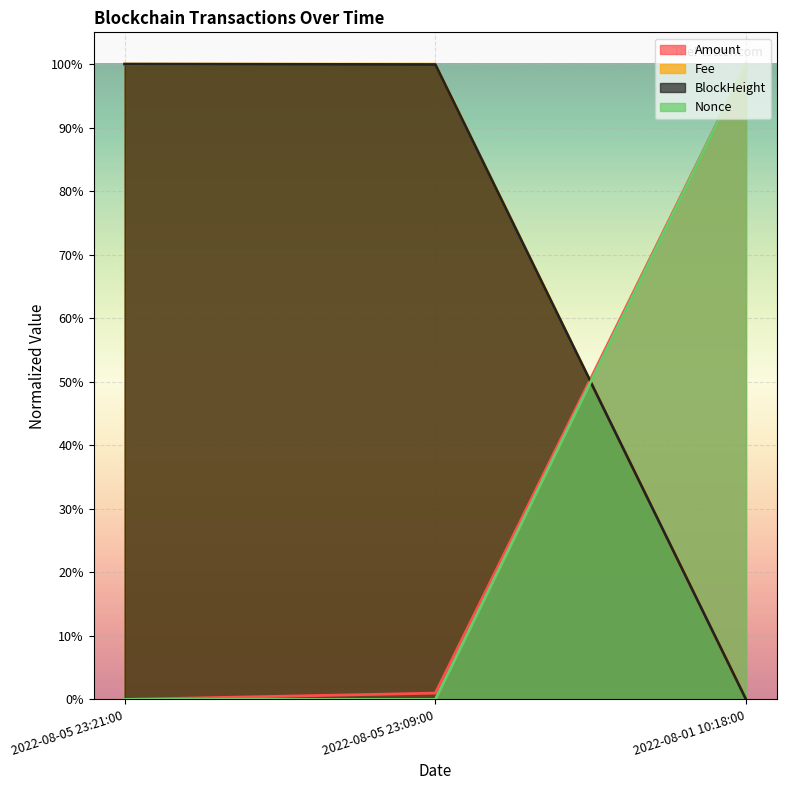

What is the greatest value displayed?

1.0